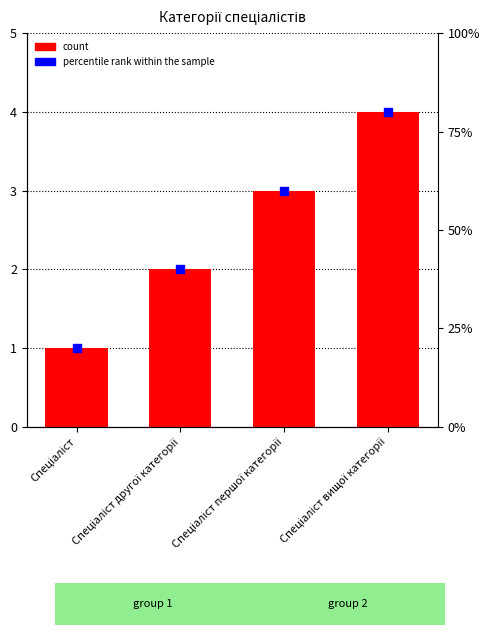

Which series contains the lowest Y value?

Ідентифікатор